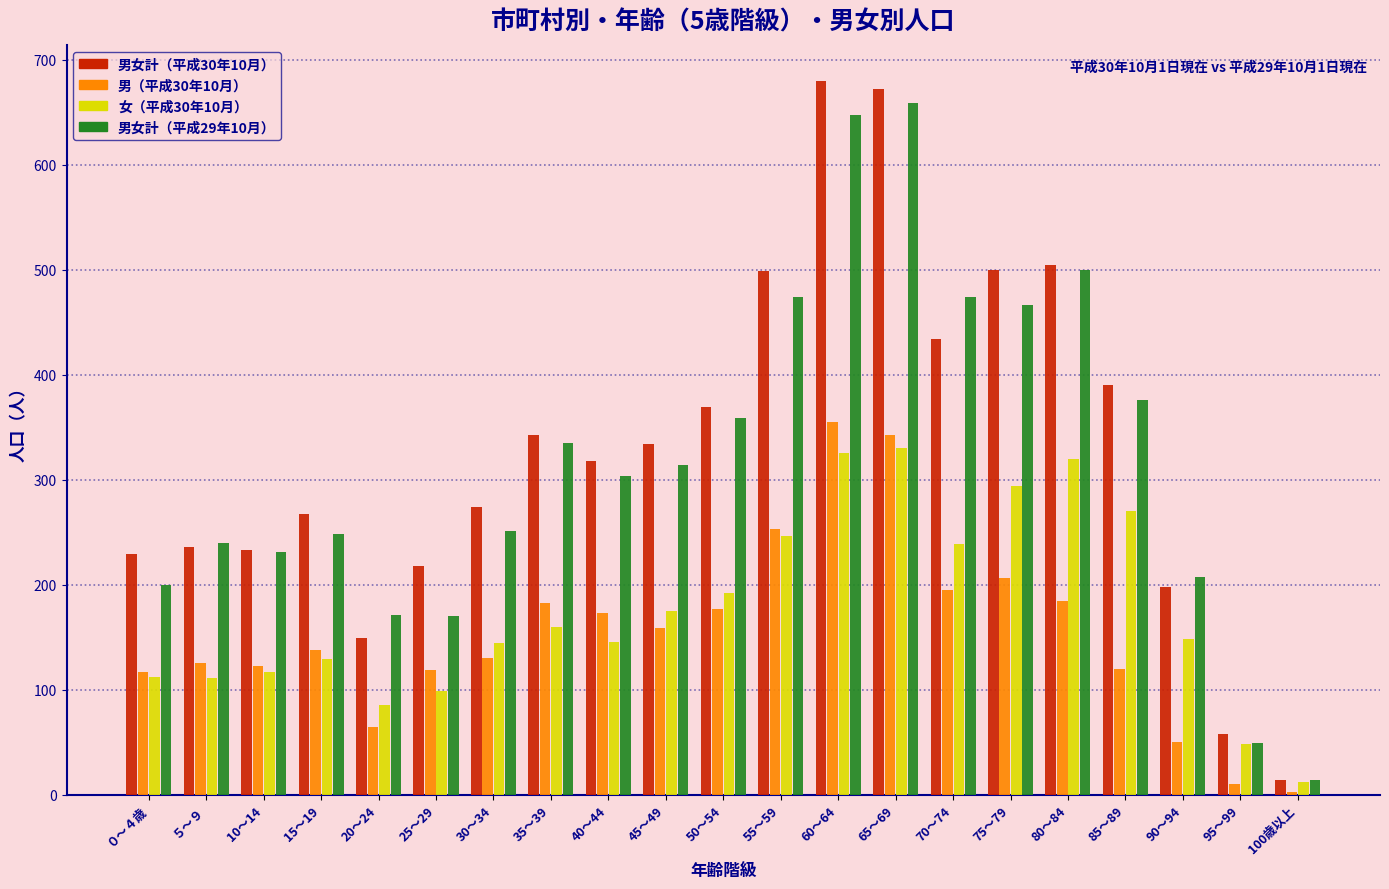

Which series changed the most between 25～29 and 60～64?

男女計（平成29年10月）